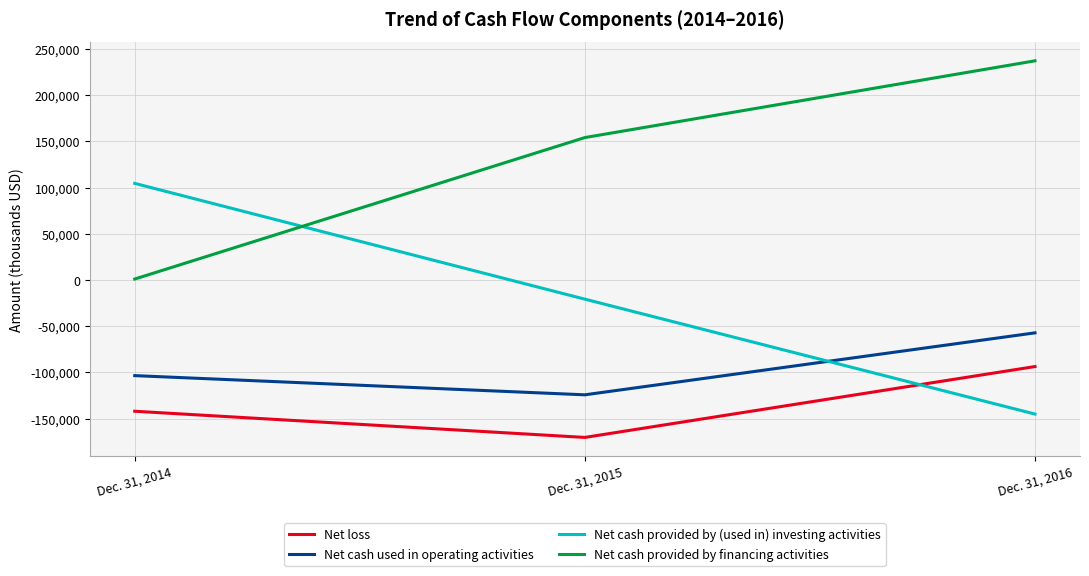

Reading right to left, transcribe all the data shown in this chart.

Net loss: Dec. 31, 2016=-93753	Dec. 31, 2015=-170447	Dec. 31, 2014=-142110
Net cash used in operating activities: Dec. 31, 2016=-57274	Dec. 31, 2015=-124337	Dec. 31, 2014=-103566
Net cash provided by (used in) investing activities: Dec. 31, 2016=-145168	Dec. 31, 2015=-20811	Dec. 31, 2014=104481
Net cash provided by financing activities: Dec. 31, 2016=237126	Dec. 31, 2015=154061	Dec. 31, 2014=968